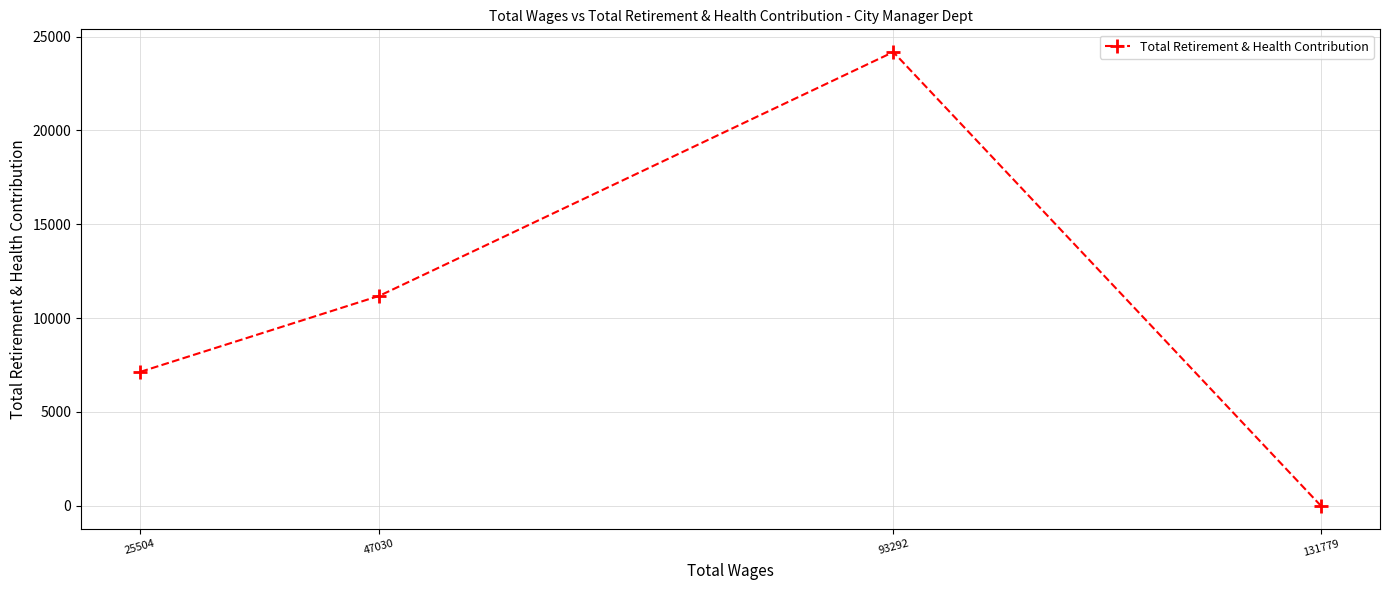

Reading left to right, list all the values displayed in this chart.

131779=0	93292=24180	47030=11188	25504=7134